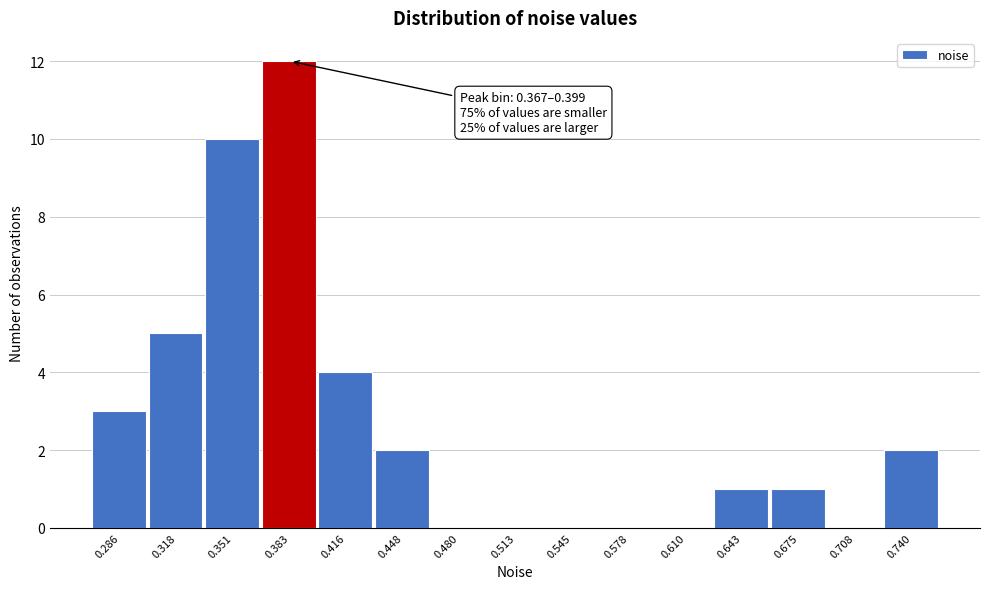

Which range on the x-axis has the tallest bar?

0.365 to 0.400